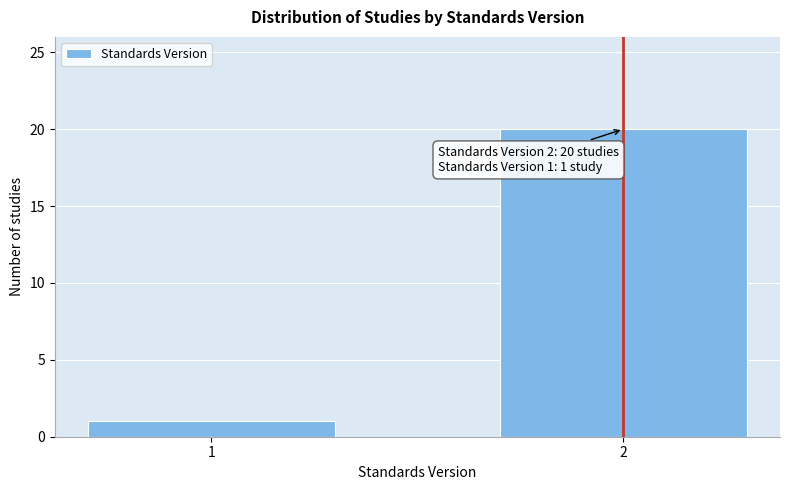

Reading right to left, extract all data points from this chart.

20	1